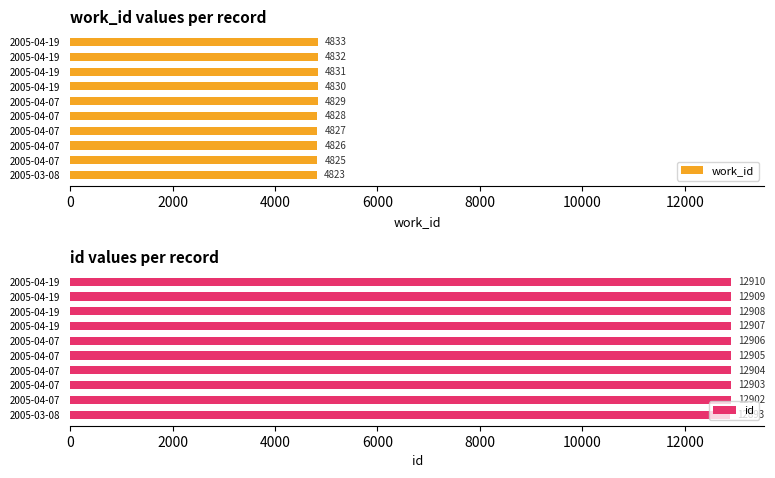

Count the number of data series in this chart.

2